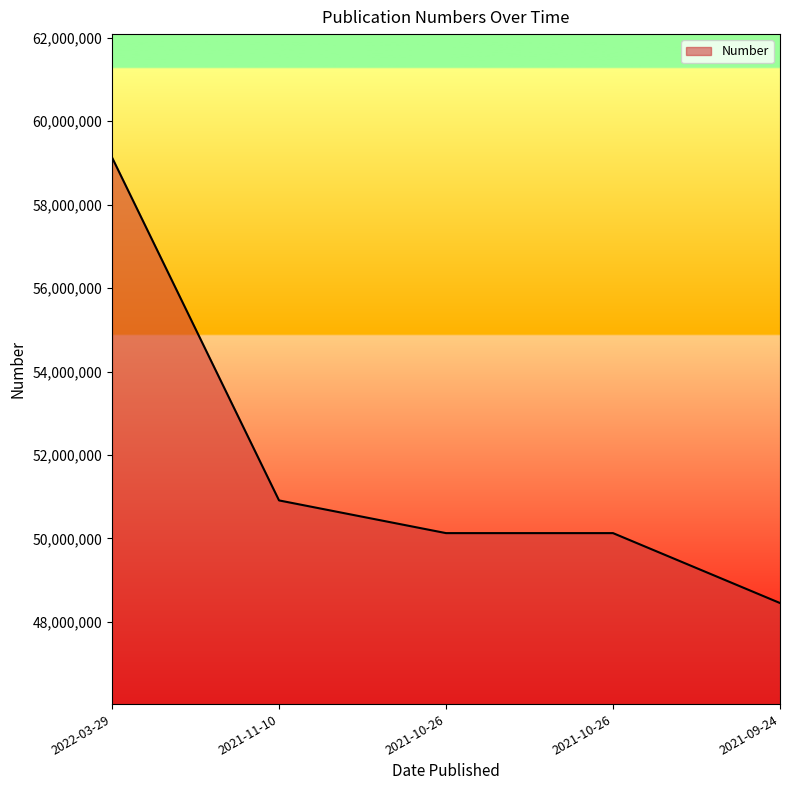

True or false: the data has more than 2 interior local peaks.

False